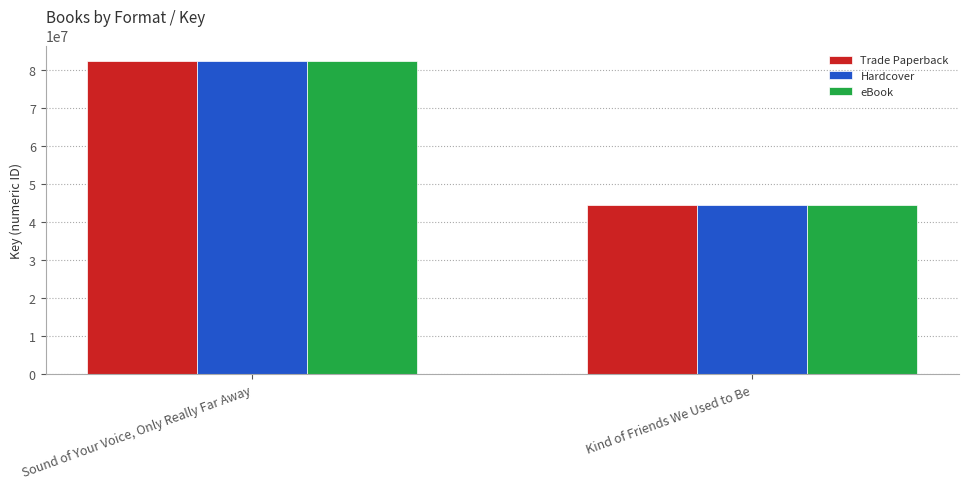

What is the label of the 2nd bar from the left?

Kind of Friends We Used to Be